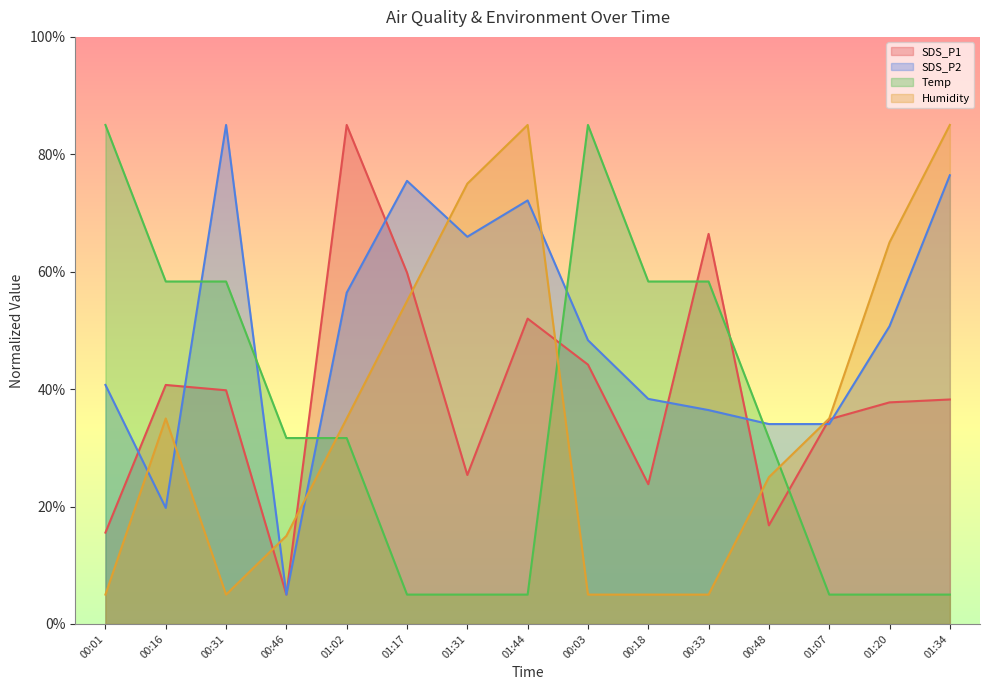

At how many categories does at least one series exceed 22?

15